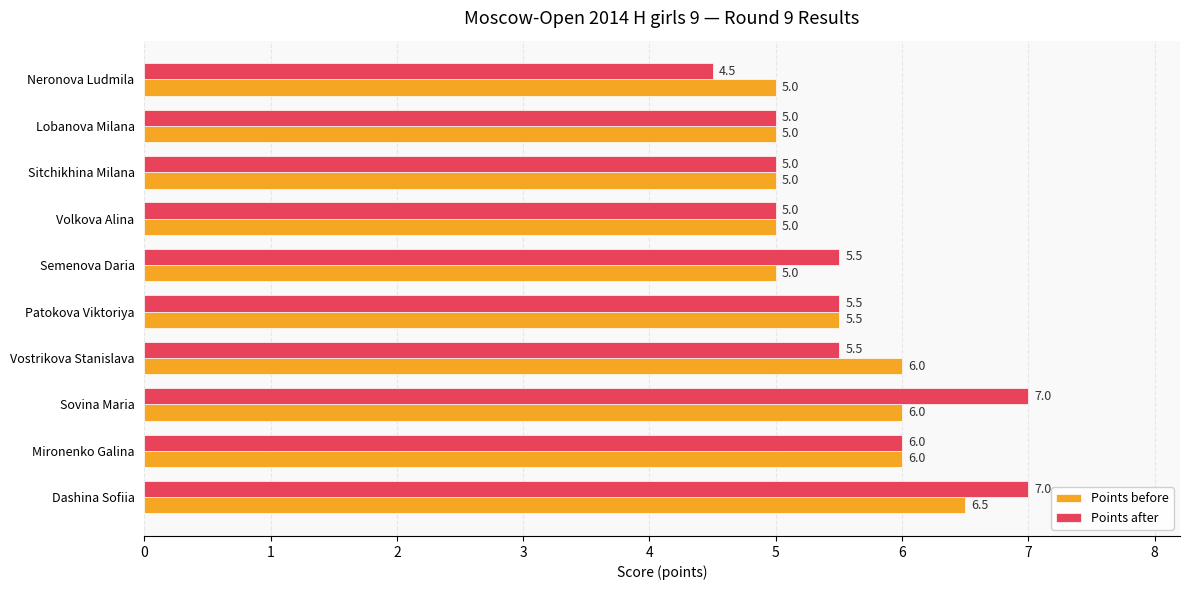

List the series in order of their overall mean, highest first.

Points after, Points before